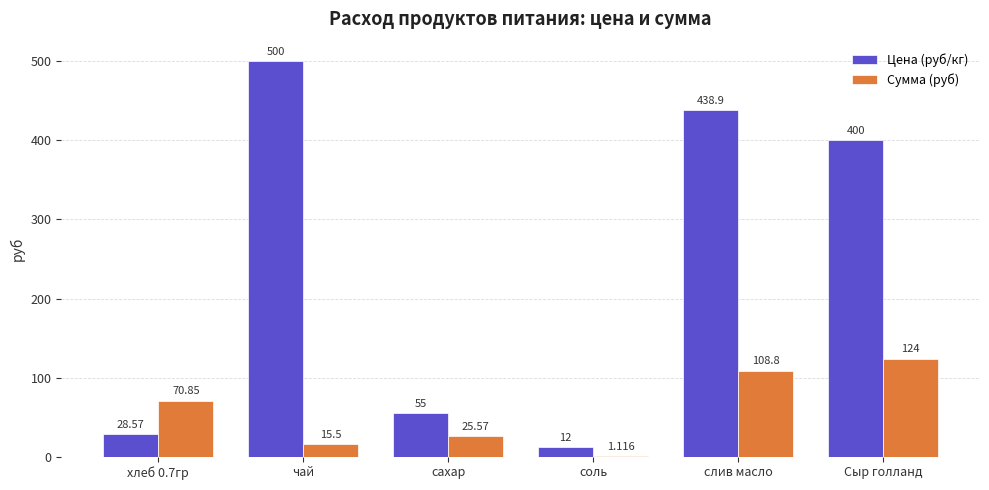

Between чай and слив масло, which series saw the biggest shift?

Сумма (руб)